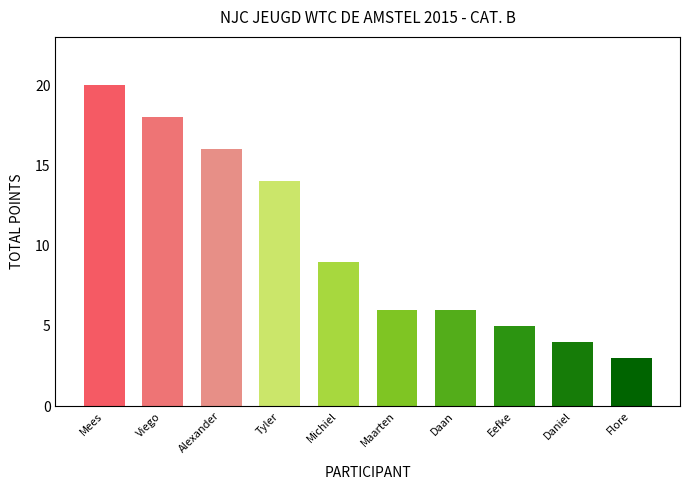

What is the sum of the values at Daan and Tyler?

20